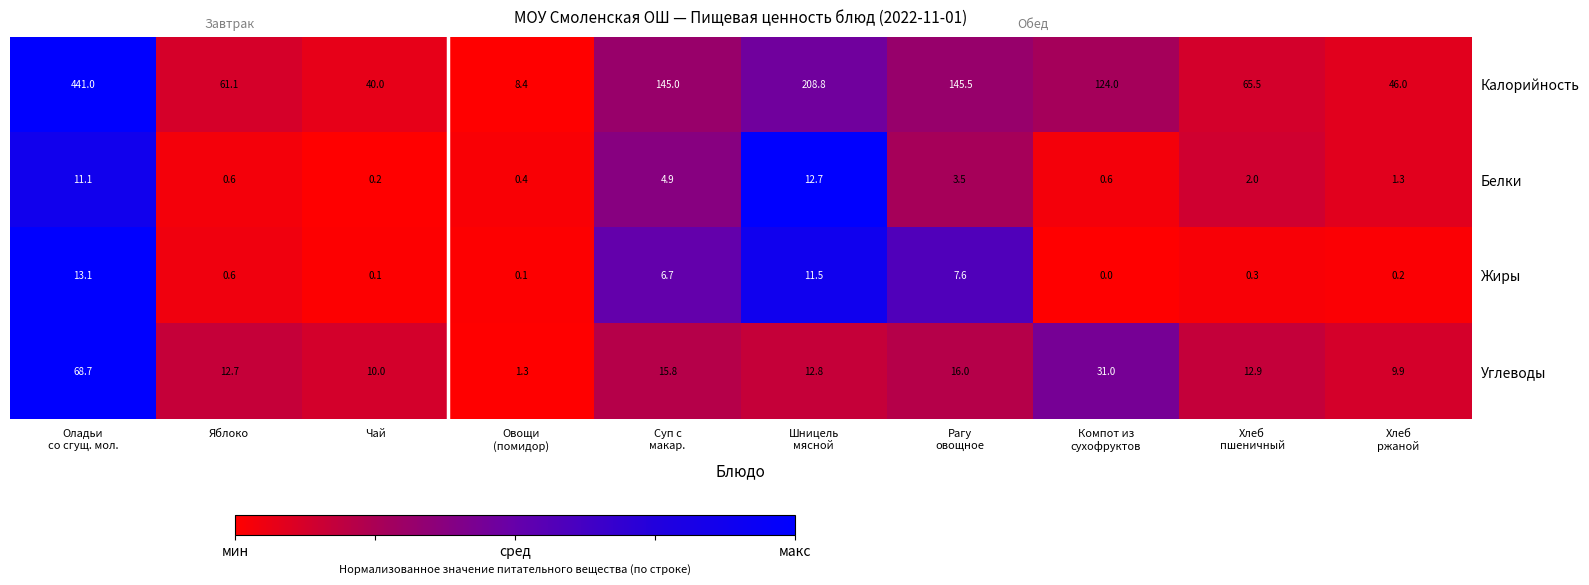

How many categories are shown in the chart?

10